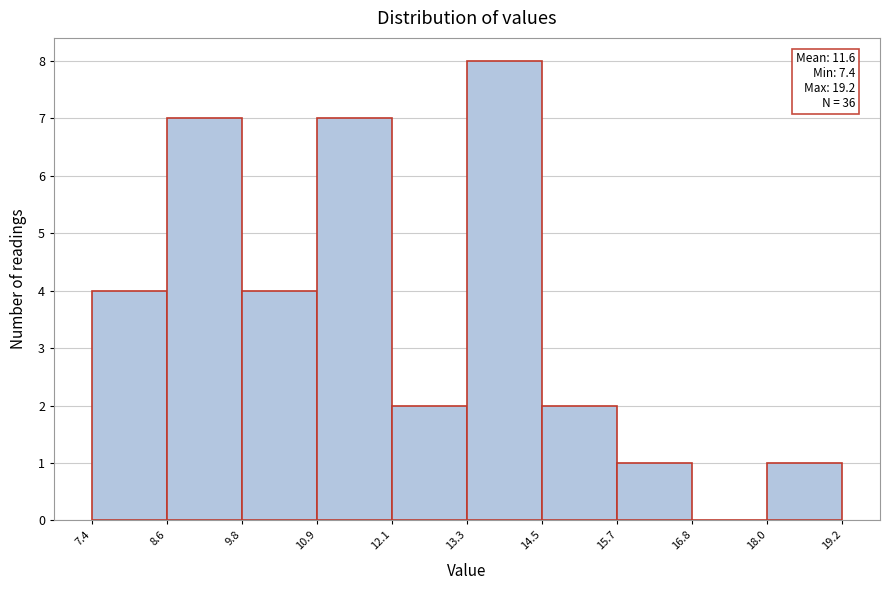

Which range on the x-axis has the tallest bar?

13.3 to 14.5